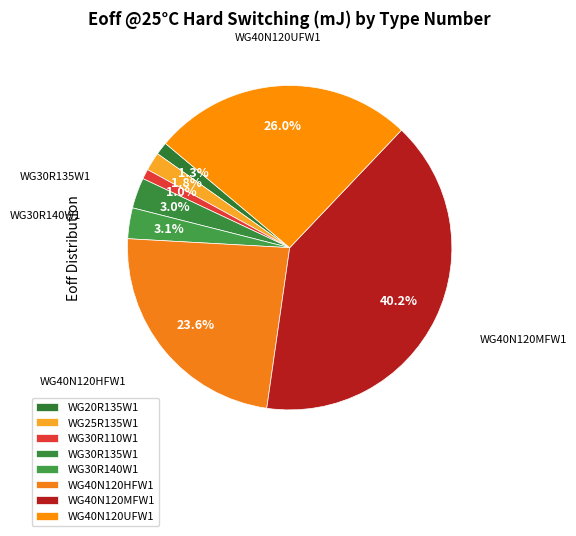

How many segments does this pie chart have?

8